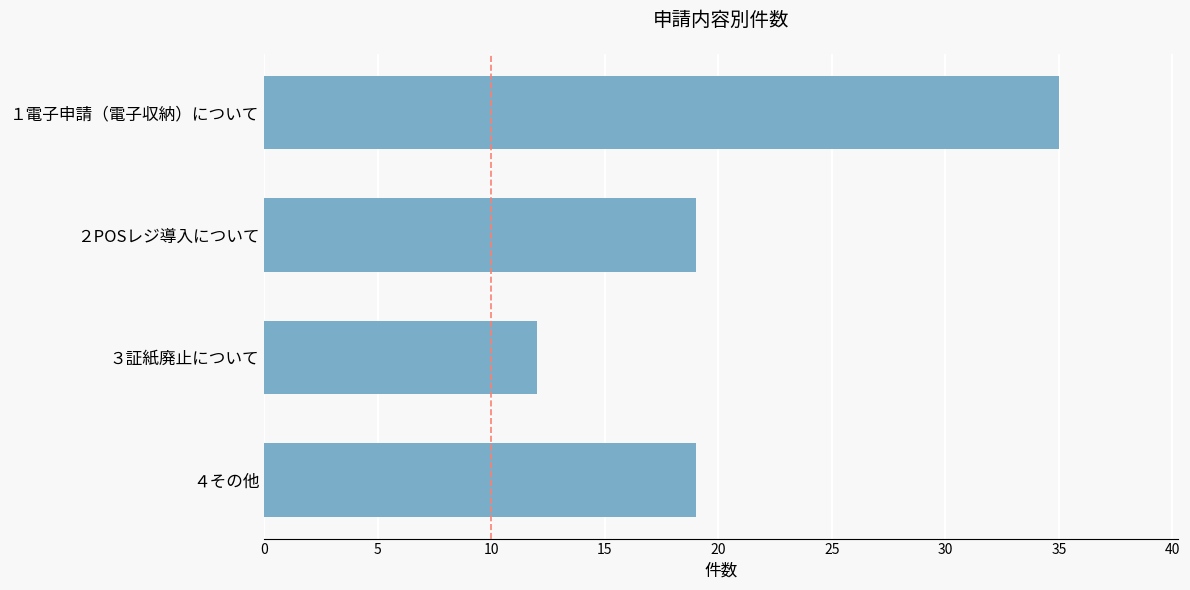

Read the value at ３証紙廃止について.

12